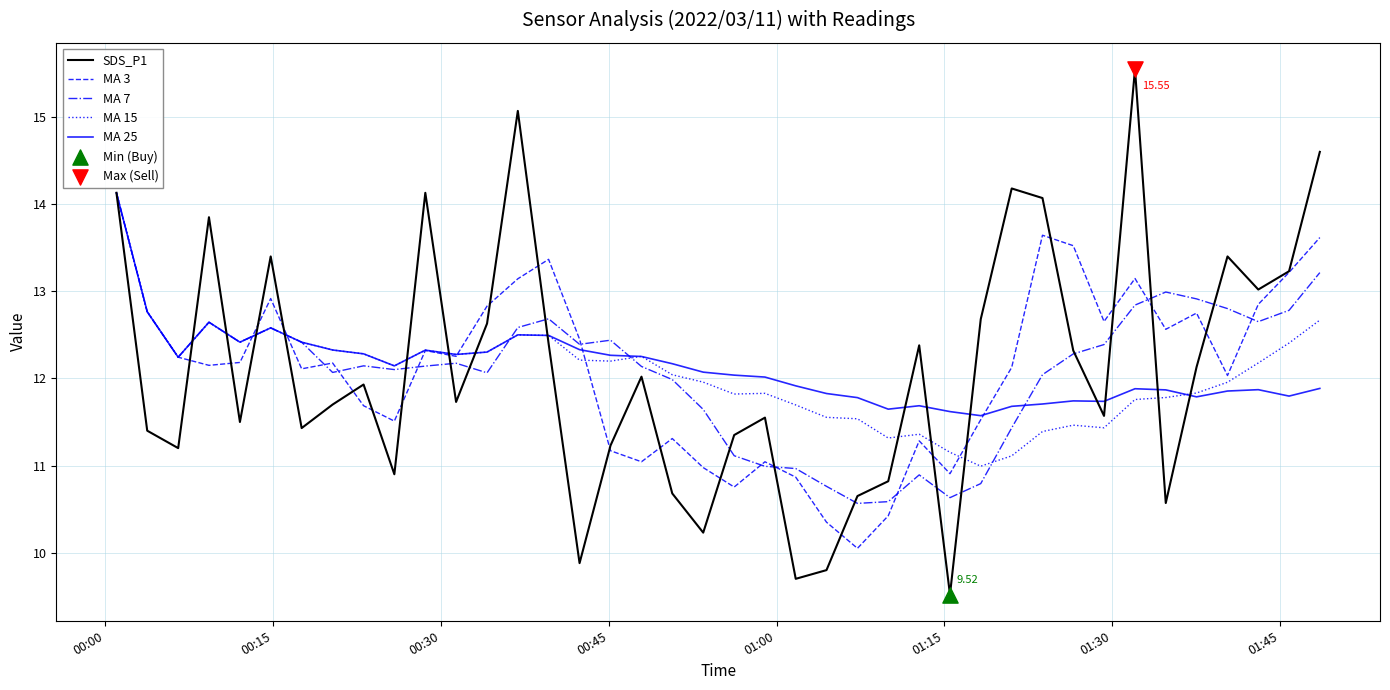

Which series has the widest spread of values?

SDS_P1